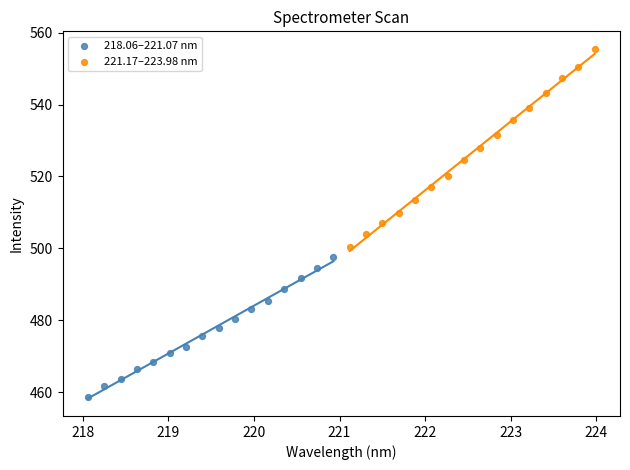

Which series has the widest spread of Y values?

221.17–223.98 nm